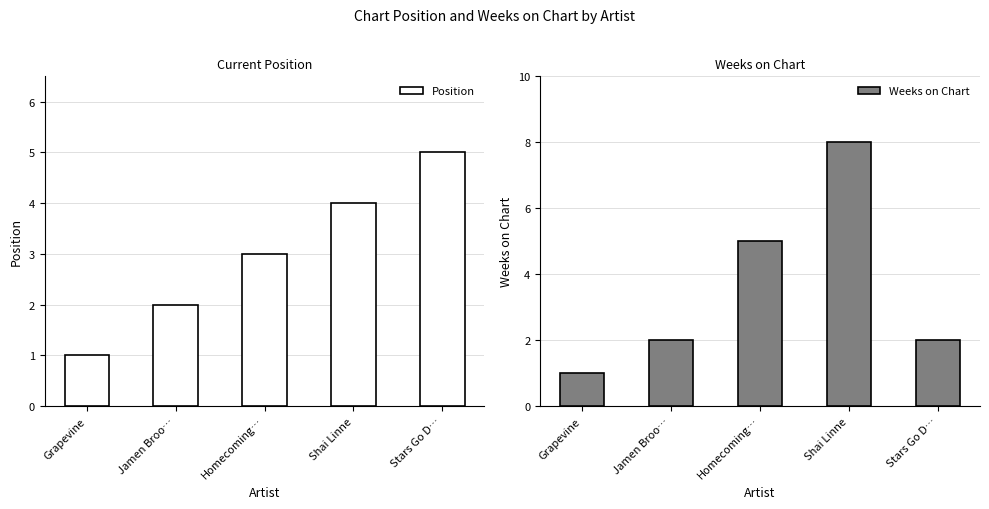

Between Grapevine and Homecoming…, which series saw the biggest shift?

Weeks on Chart